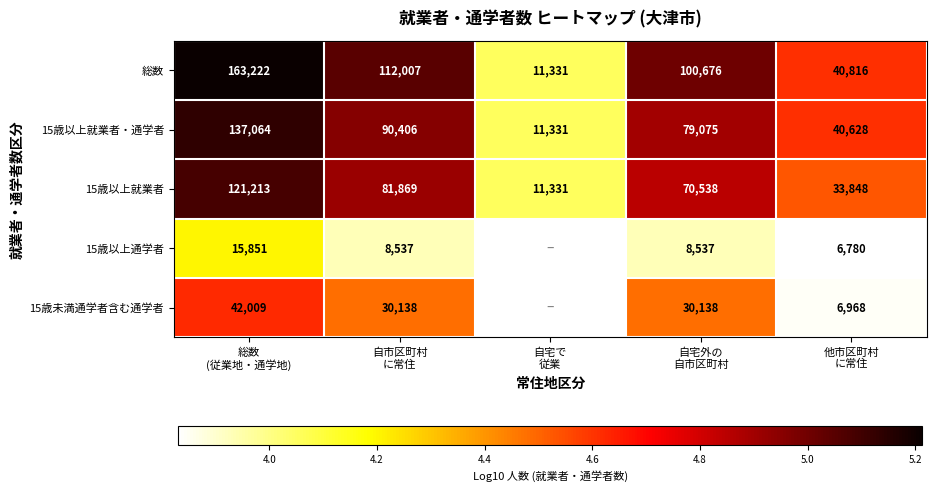

Rank the categories by 15歳以上就業者 value from highest to lowest.

総数 (従業地・通学地), 自市区町村 に常住, 自宅外の 自市区町村, 他市区町村 に常住, 自宅で 従業